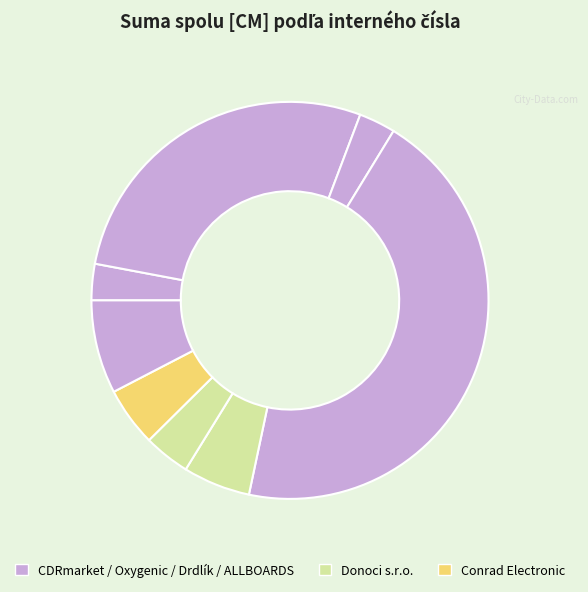

How many slices are in this pie chart?

8